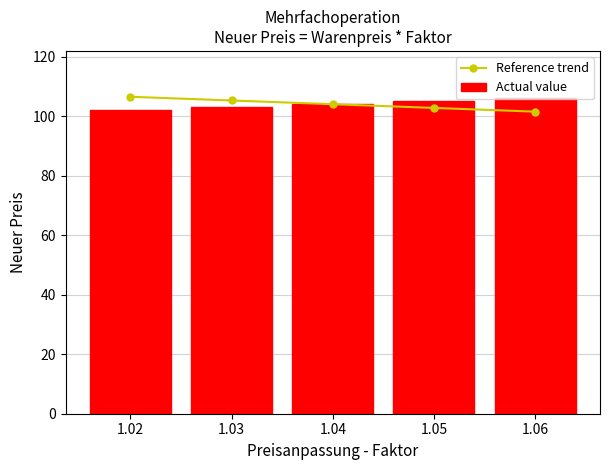

Reading left to right, list all the values displayed in this chart.

Reference trend: 1.02=106.5	1.03=105.2	1.04=104.0	1.05=102.8	1.06=101.5
Actual value: 1.02=102.0	1.03=103.0	1.04=104.0	1.05=105.0	1.06=106.0